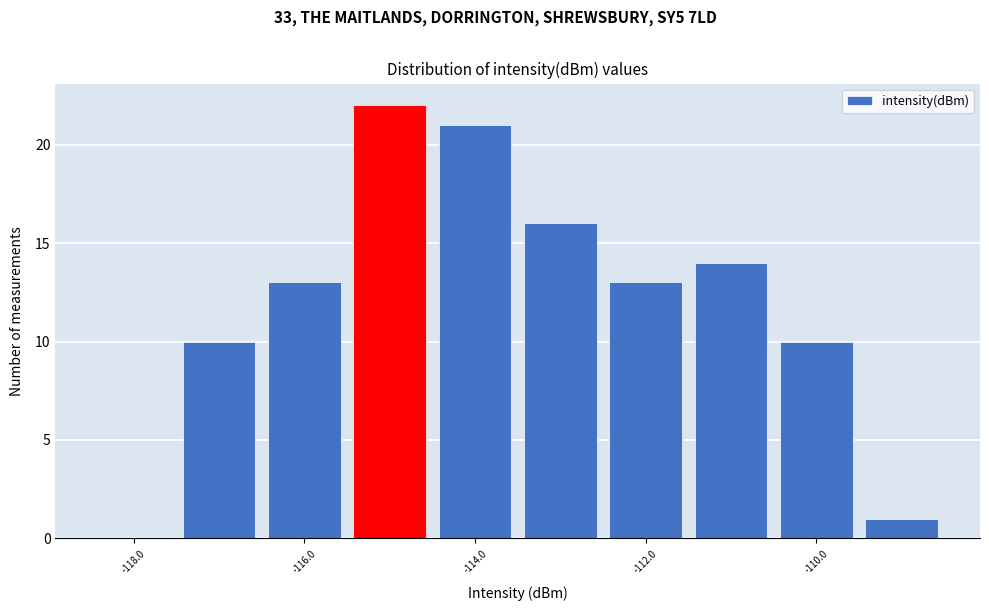

Reading left to right, transcribe this chart: for each bar, give the range it covers on the x-axis and its height. Neither the bar edges nor the heights are printed on the chart, so give them approximately, as read against the axes.

-118.5 to -117.5: 0
-117.5 to -116.5: 10
-116.5 to -115.5: 13
-115.5 to -114.5: 22
-114.5 to -113.5: 21
-113.5 to -112.5: 16
-112.5 to -111.5: 13
-111.5 to -110.5: 14
-110.5 to -109.5: 10
-109.5 to -108.5: 1